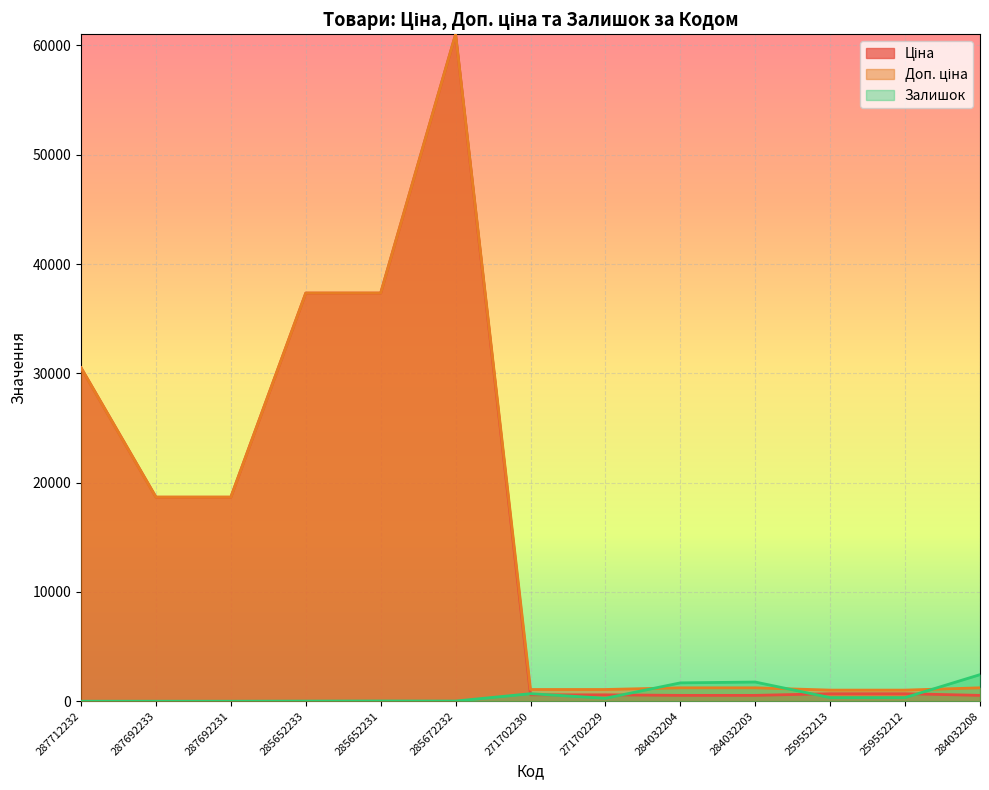

True or false: Ціна has a value of 286.7 at 284032203.

False